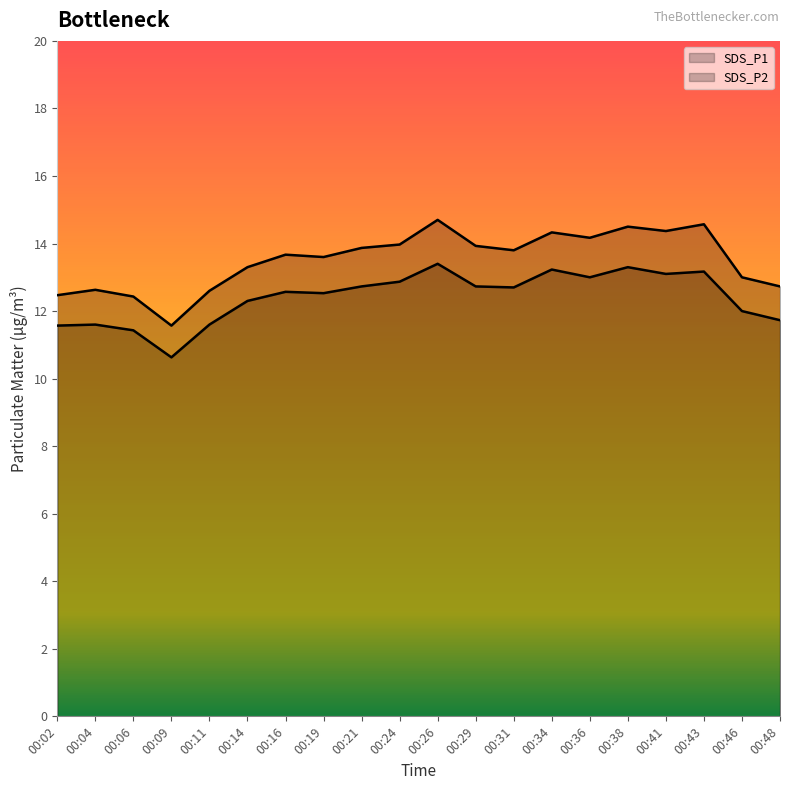

Which category has the lowest value in the SDS_P1 series?

00:09